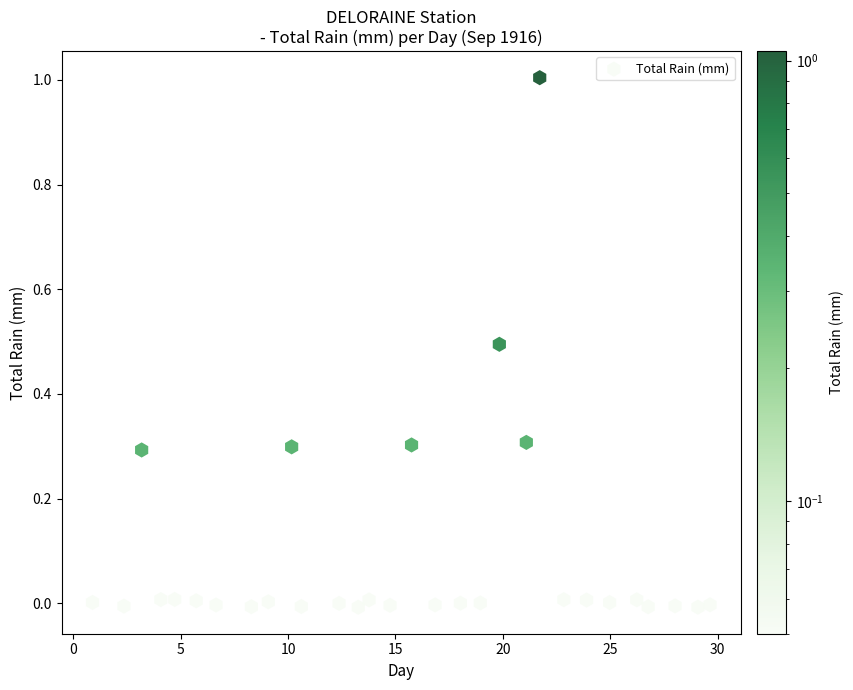

What is the range of X values (max minus min)?

28.7